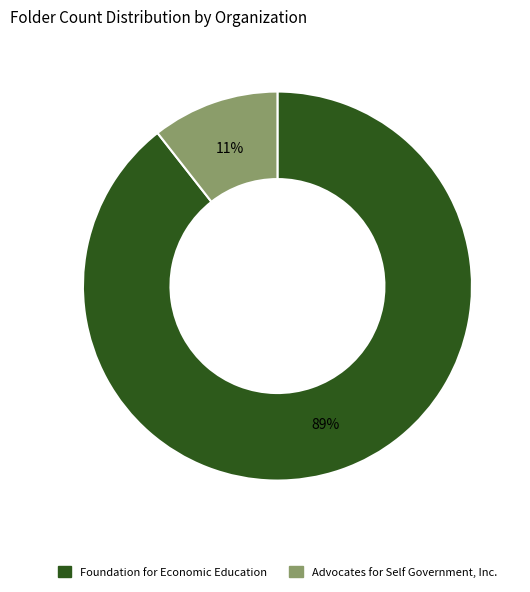

True or false: Foundation for Economic Education accounts for 89% of the total.

True